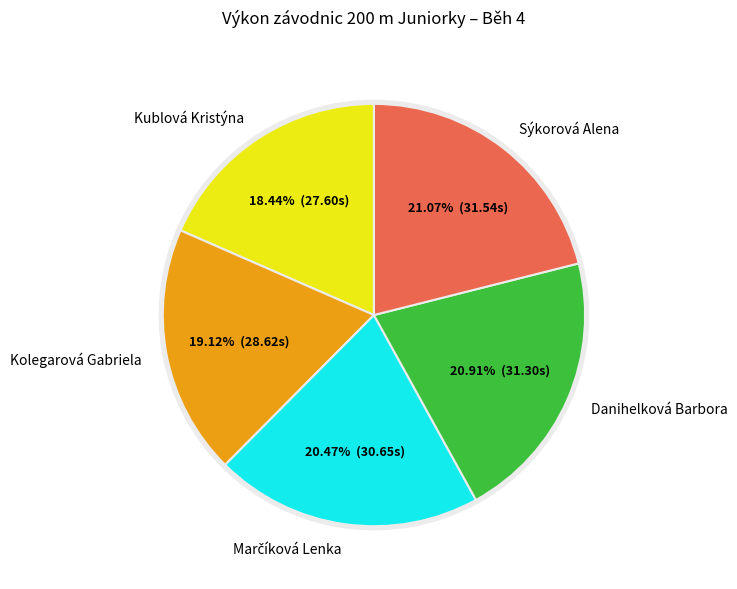

To the nearest percent, what is the average slice percentage?

20%